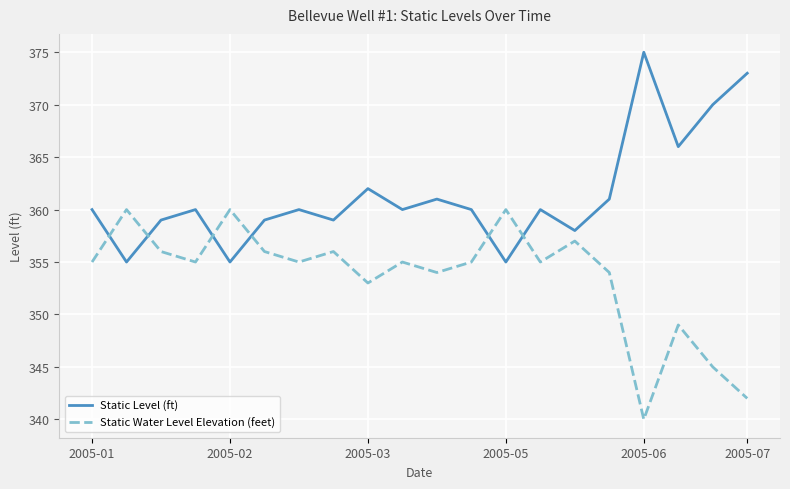

What is the lowest value of the Static Level (ft) series?

355